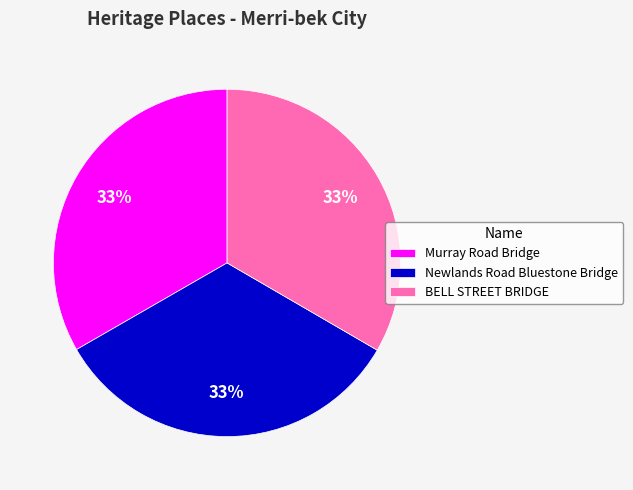

To the nearest percent, what is the average slice percentage?

33%